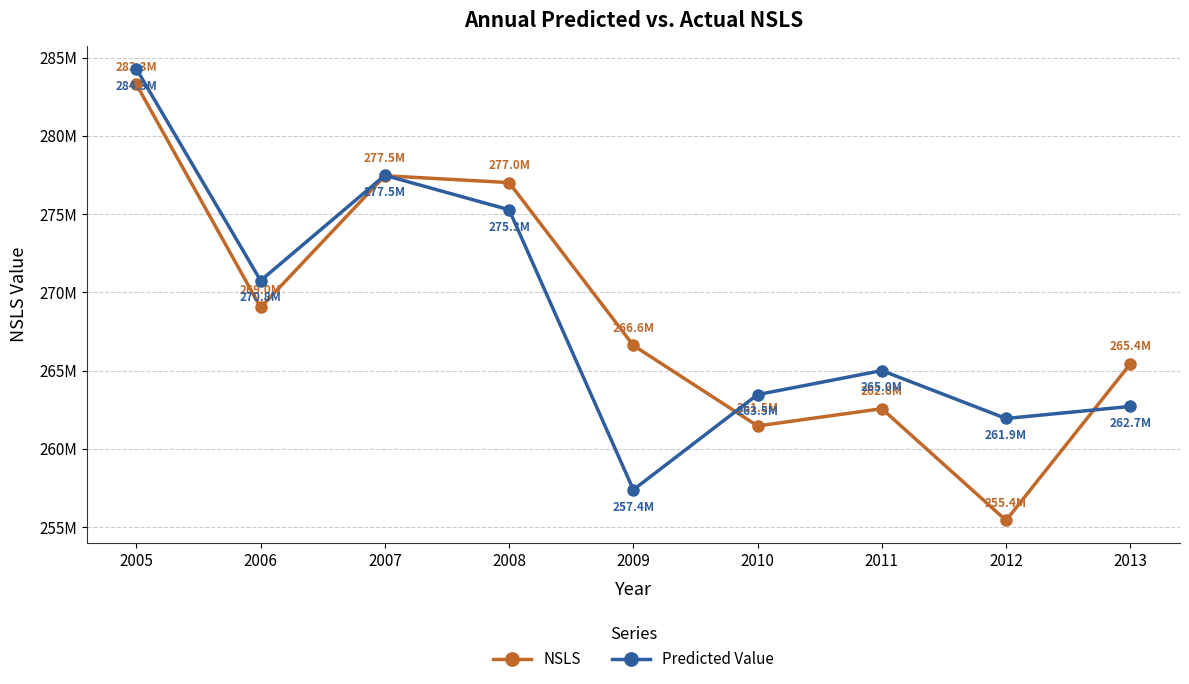

Between 2007 and 2013, which series saw the biggest shift?

Predicted Value